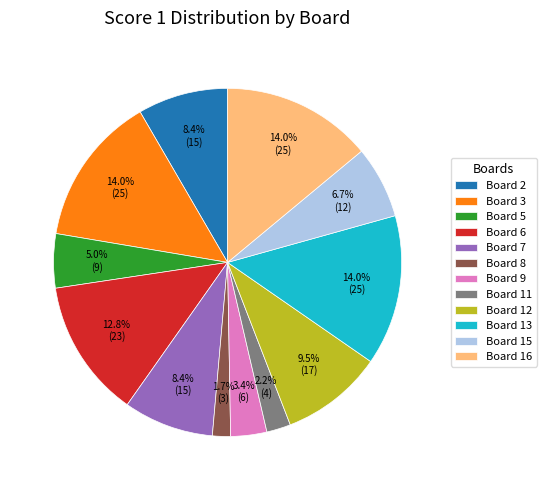

Is Board 8 the majority of the pie?

No